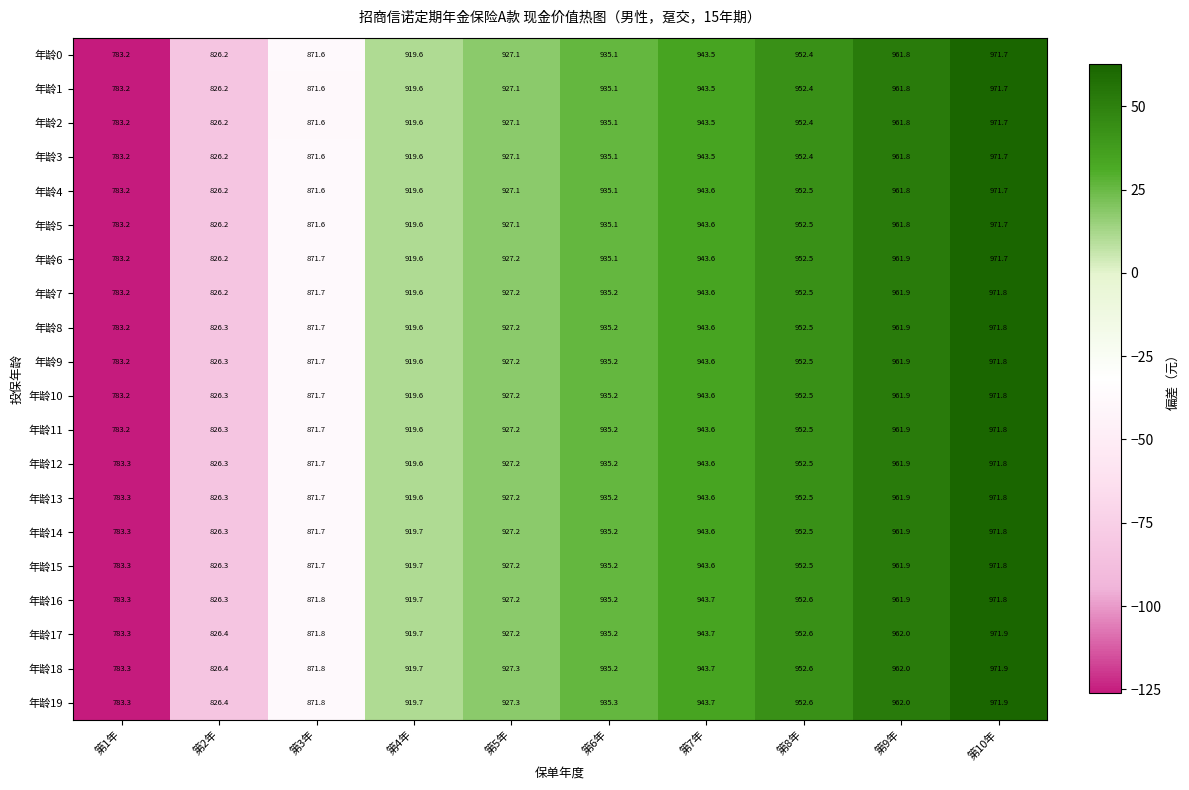

Which category has the lowest value across all series?

第1年